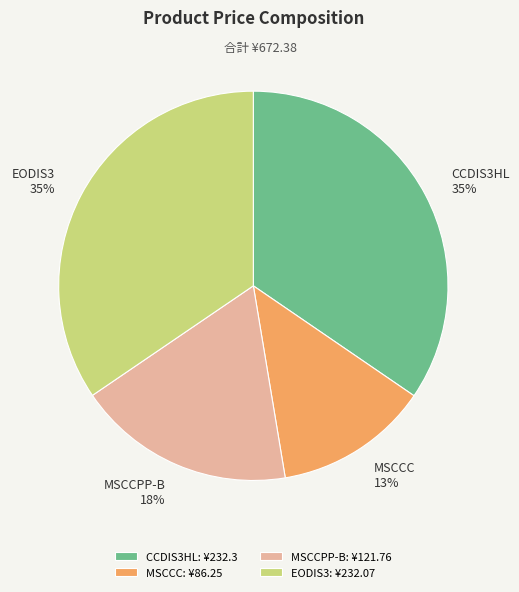

Between MSCCC and MSCCPP-B, which is larger?

MSCCPP-B